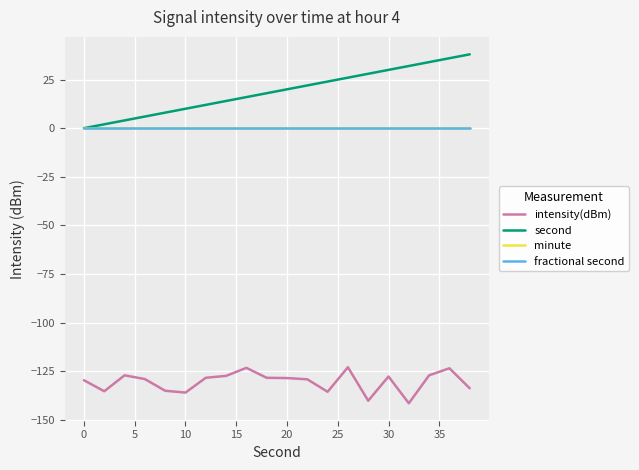

Does the chart display data point markers on the line(s)?

No